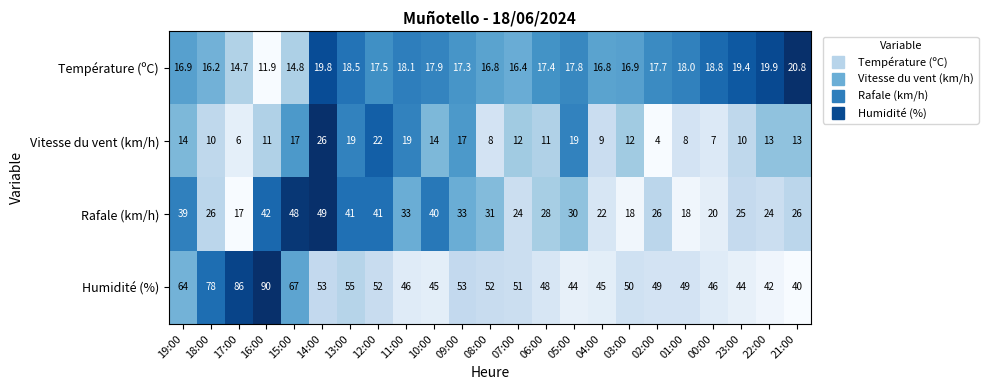

Which category has the highest value in the Température (ºC) series?

21:00